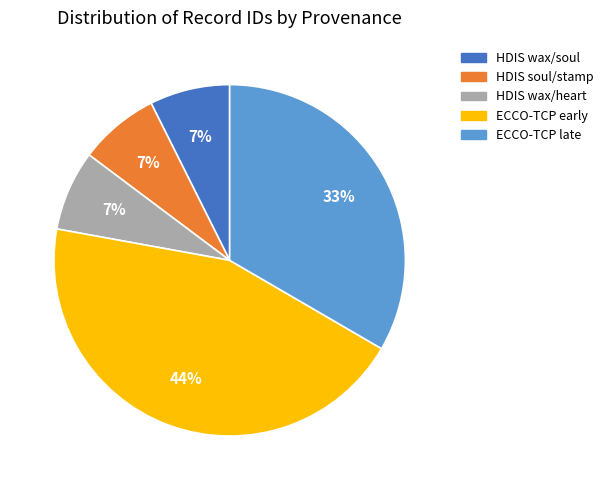

Is the sum of ECCO-TCP late and HDIS wax/soul greater than half?

No